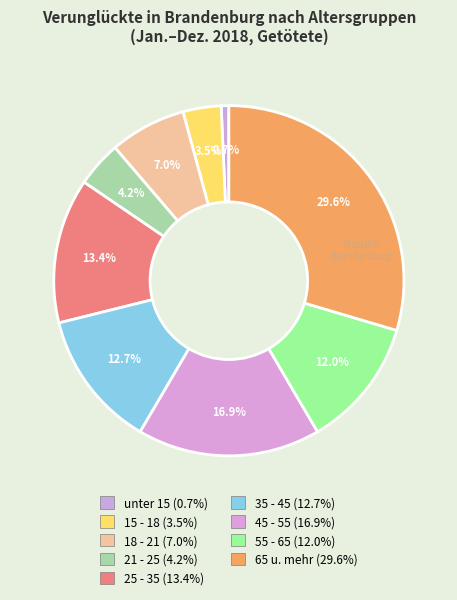

Count the number of slices in the pie.

9